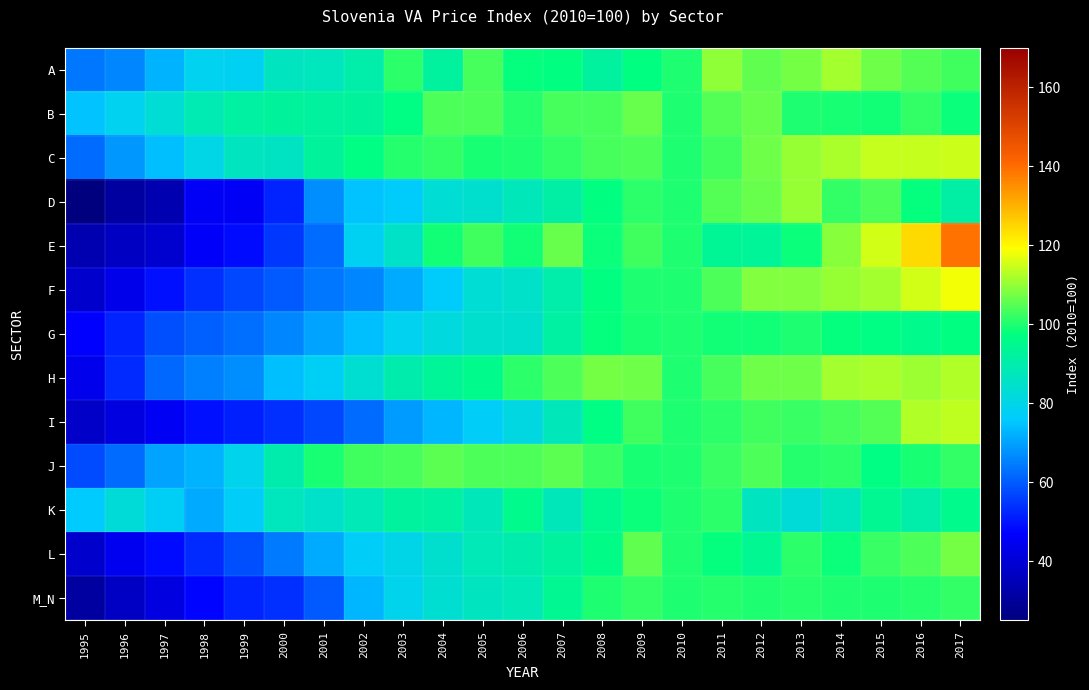

Reading right to left, extract all data points from this chart.

A: 2017=103.1	2016=104.5	2015=106.8	2014=111.1	2013=107.2	2012=105.5	2011=109.8	2010=100.0	2009=97.2	2008=92.4	2007=97.5	2006=98.0	2005=103.2	2004=92.2	2003=101.0	2002=90.3	2001=87.0	2000=86.3	1999=78.2	1998=78.3	1997=72.4	1996=65.9	1995=63.8
B: 2017=98.5	2016=101.8	2015=98.7	2014=99.7	2013=100.0	2012=106.0	2011=104.7	2010=100.0	2009=106.0	2008=103.4	2007=103.5	2006=100.8	2005=104.0	2004=104.2	2003=96.6	2002=92.5	2001=92.4	2000=92.7	1999=91.5	1998=88.7	1997=83.1	1996=78.4	1995=74.5
C: 2017=114.7	2016=114.3	2015=114.3	2014=111.7	2013=110.2	2012=106.6	2011=102.8	2010=100.0	2009=104.3	2008=103.3	2007=101.9	2006=99.9	2005=99.5	2004=101.7	2003=100.4	2002=96.4	2001=92.7	2000=85.7	1999=86.3	1998=80.4	1997=73.8	1996=68.2	1995=62.0
D: 2017=91.1	2016=97.6	2015=103.9	2014=101.8	2013=110.1	2012=106.5	2011=104.7	2010=100.0	2009=101.4	2008=97.3	2007=90.8	2006=87.7	2005=84.2	2004=83.0	2003=76.5	2002=74.8	2001=67.4	2000=51.8	1999=45.6	1998=45.8	1997=34.0	1996=30.9	1995=25.5
E: 2017=138.9	2016=124.4	2015=115.3	2014=109.1	2013=98.2	2012=93.5	2011=94.0	2010=100.0	2009=102.7	2008=98.1	2007=106.4	2006=98.8	2005=102.9	2004=98.9	2003=85.1	2002=77.8	2001=62.2	2000=54.6	1999=48.6	1998=46.2	1997=39.0	1996=36.9	1995=34.0
F: 2017=118.2	2016=115.5	2015=111.1	2014=110.2	2013=108.4	2012=108.6	2011=104.0	2010=100.0	2009=100.0	2008=97.1	2007=90.3	2006=84.8	2005=82.9	2004=76.0	2003=70.9	2002=66.2	2001=63.7	2000=59.8	1999=57.0	1998=53.6	1997=49.2	1996=43.1	1995=38.2
G: 2017=97.1	2016=95.6	2015=96.4	2014=98.1	2013=99.8	2012=98.7	2011=99.0	2010=100.0	2009=99.7	2008=97.8	2007=91.8	2006=84.2	2005=84.1	2004=81.5	2003=78.4	2002=73.8	2001=70.1	2000=66.0	1999=62.6	1998=60.6	1997=58.1	1996=51.7	1995=46.7
H: 2017=112.6	2016=110.6	2015=112.0	2014=111.3	2013=106.9	2012=106.6	2011=103.6	2010=100.0	2009=106.6	2008=107.2	2007=104.2	2006=100.9	2005=95.7	2004=93.5	2003=89.8	2002=83.7	2001=77.6	2000=74.0	1999=67.5	1998=64.8	1997=61.5	1996=53.0	1995=43.9
I: 2017=113.4	2016=112.5	2015=104.4	2014=103.2	2013=102.2	2012=102.8	2011=101.1	2010=100.0	2009=102.7	2008=96.6	2007=87.3	2006=80.7	2005=76.6	2004=72.8	2003=68.7	2002=62.2	2001=57.2	2000=53.7	1999=51.3	1998=49.0	1997=45.2	1996=41.6	1995=37.8
J: 2017=101.9	2016=99.7	2015=96.9	2014=101.1	2013=100.6	2012=104.1	2011=102.0	2010=100.0	2009=99.3	2008=102.5	2007=105.3	2006=103.9	2005=104.1	2004=105.2	2003=103.6	2002=103.1	2001=99.3	2000=90.1	1999=79.3	1998=72.3	1997=70.2	1996=62.3	1995=57.8
K: 2017=95.2	2016=90.6	2015=94.2	2014=86.8	2013=82.6	2012=86.7	2011=101.1	2010=100.0	2009=98.1	2008=94.8	2007=87.6	2006=95.5	2005=87.3	2004=91.3	2003=92.4	2002=88.2	2001=84.9	2000=86.8	1999=76.6	1998=71.4	1997=77.3	1996=82.2	1995=75.6
L: 2017=107.2	2016=104.1	2015=102.4	2014=98.1	2013=101.0	2012=94.6	2011=97.7	2010=100.0	2009=105.6	2008=96.3	2007=92.1	2006=89.7	2005=88.0	2004=84.3	2003=79.5	2002=77.0	2001=71.2	2000=64.2	1999=57.9	1998=53.3	1997=48.7	1996=44.3	1995=38.1
M_N: 2017=102.0	2016=100.5	2015=99.8	2014=99.9	2013=100.4	2012=100.2	2011=100.4	2010=100.0	2009=101.5	2008=100.3	2007=94.7	2006=88.2	2005=86.5	2004=83.6	2003=78.9	2002=72.8	2001=60.0	2000=53.8	1999=52.0	1998=47.5	1997=41.4	1996=37.0	1995=31.0